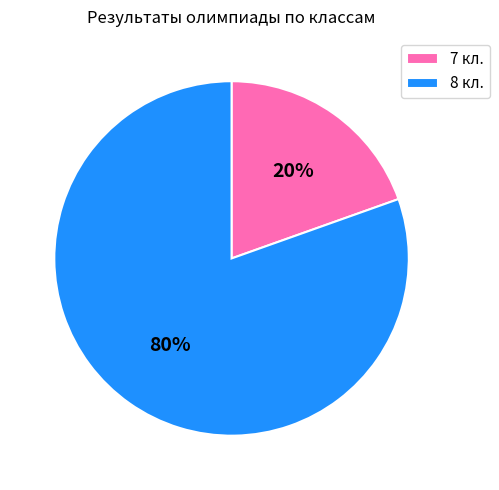

Combined, do 7 кл. and 8 кл. account for over 50%?

Yes